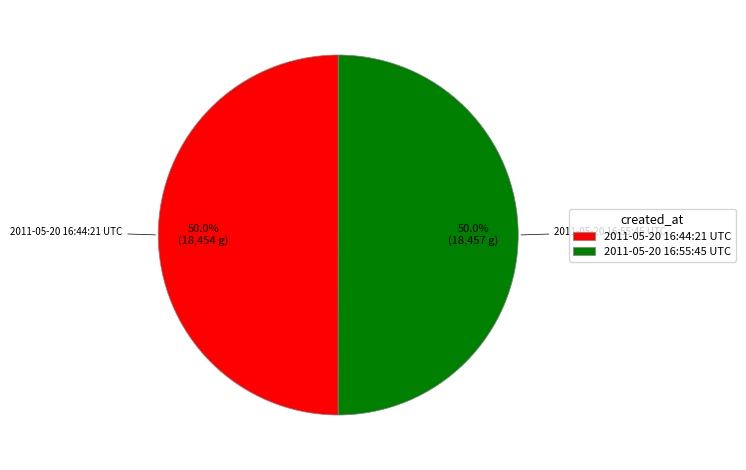

What percentage is NOT represented by 2011-05-20 16:44:21 UTC?

50.0%